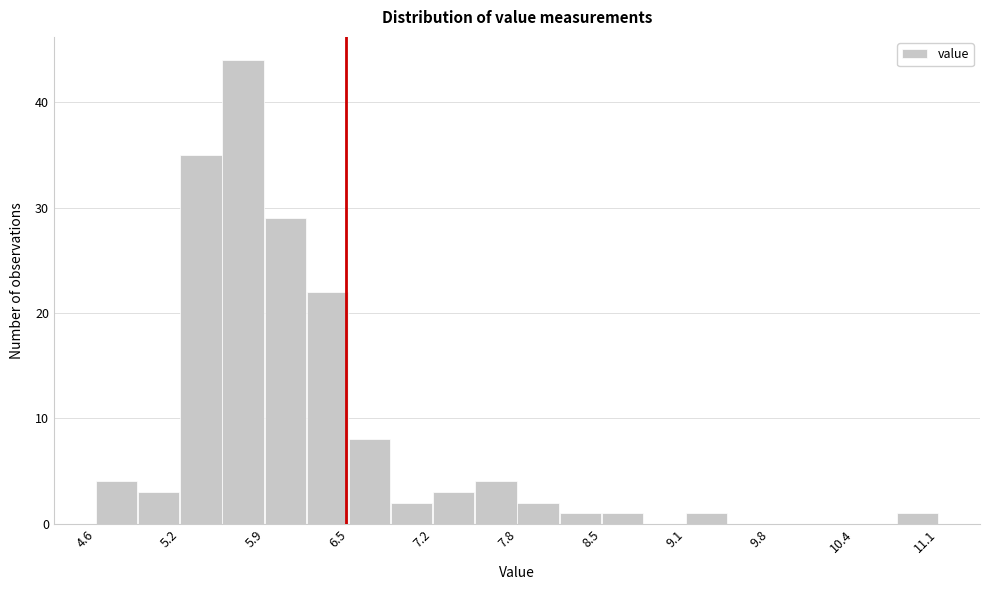

Around what value on the x-axis is the tallest bar? Give the approximate position of its centre, as read against the axis.

5.7